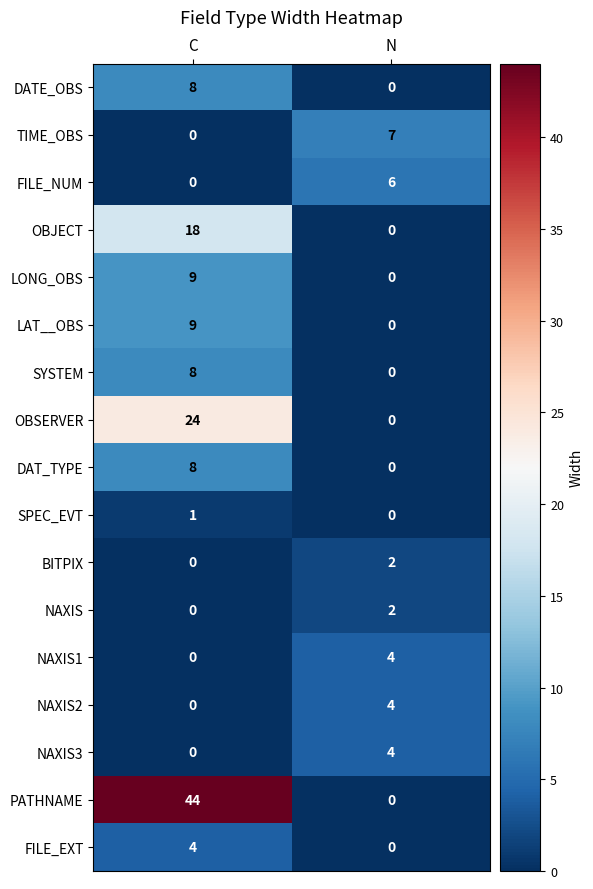

What is the spread (max minus min) of values at N?

7